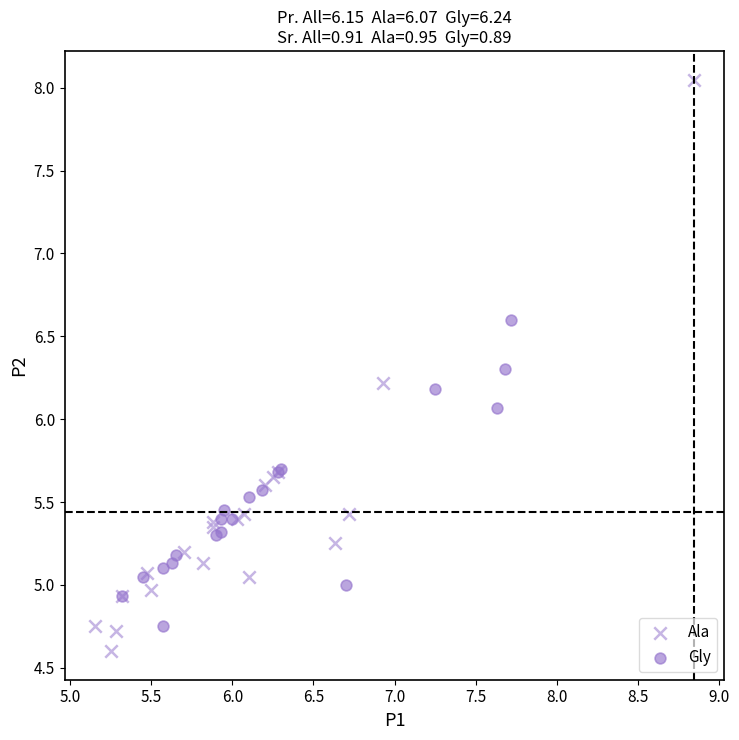

Which series has the widest spread of Y values?

Ala